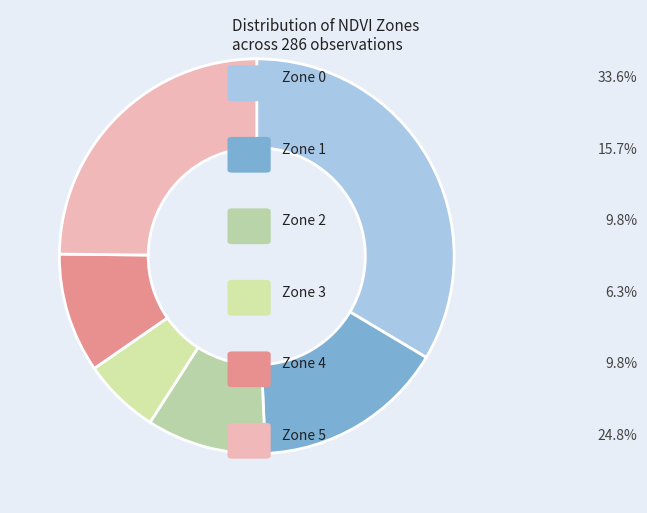

Count the number of slices in the pie.

6